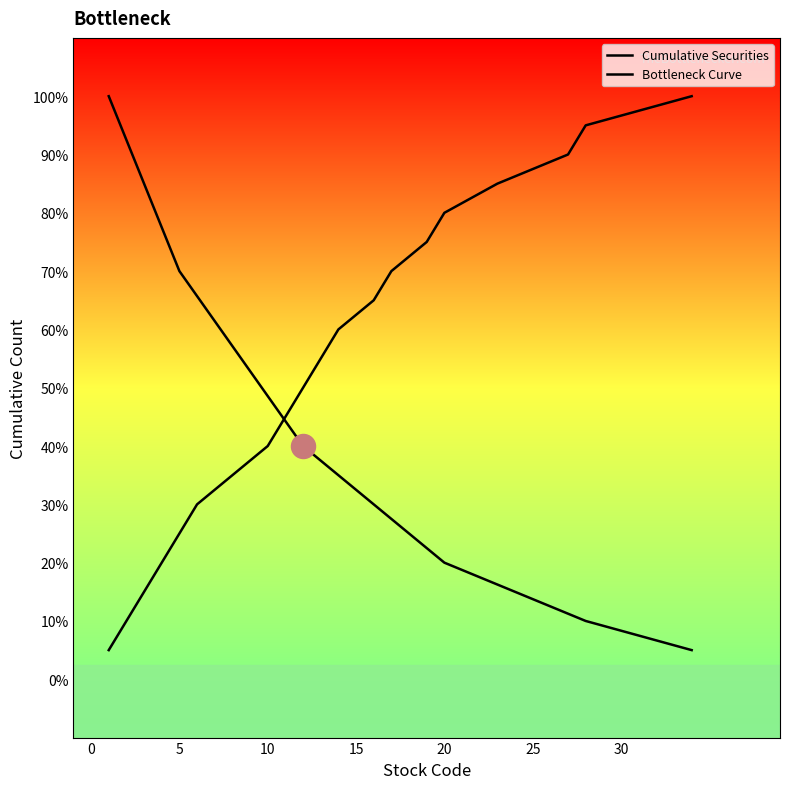

Which has a higher value, 4 or 6?

6